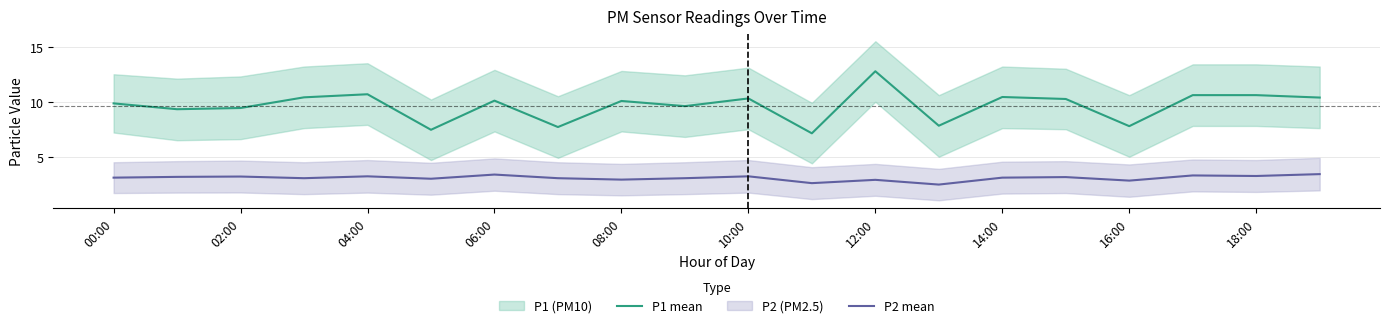

True or false: P1 mean and P2 mean intersect in this chart.

False